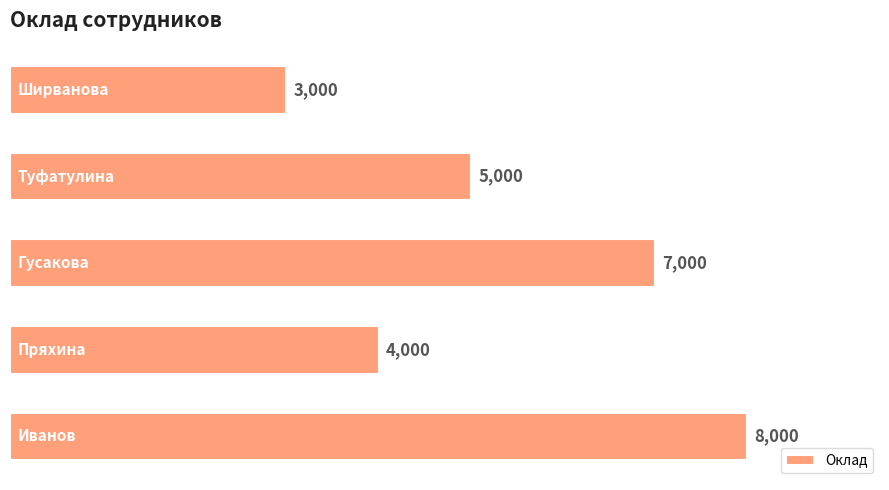

What is the smallest value displayed?

3000